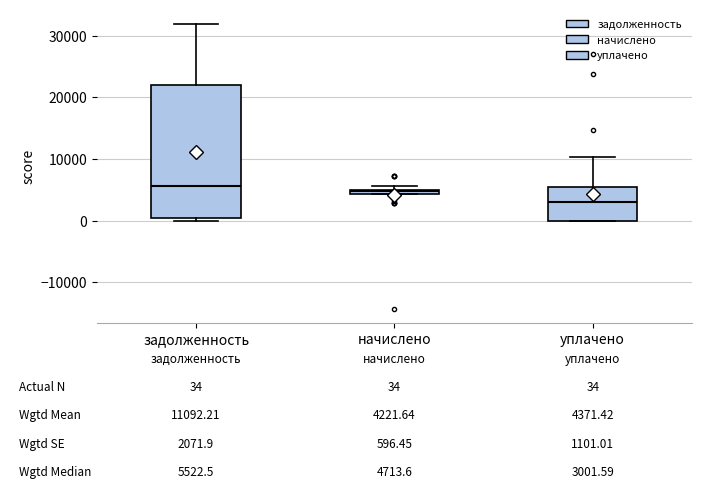

Comparing the boxes themselves (not the whiskers), which one is the tallest?

задолженность